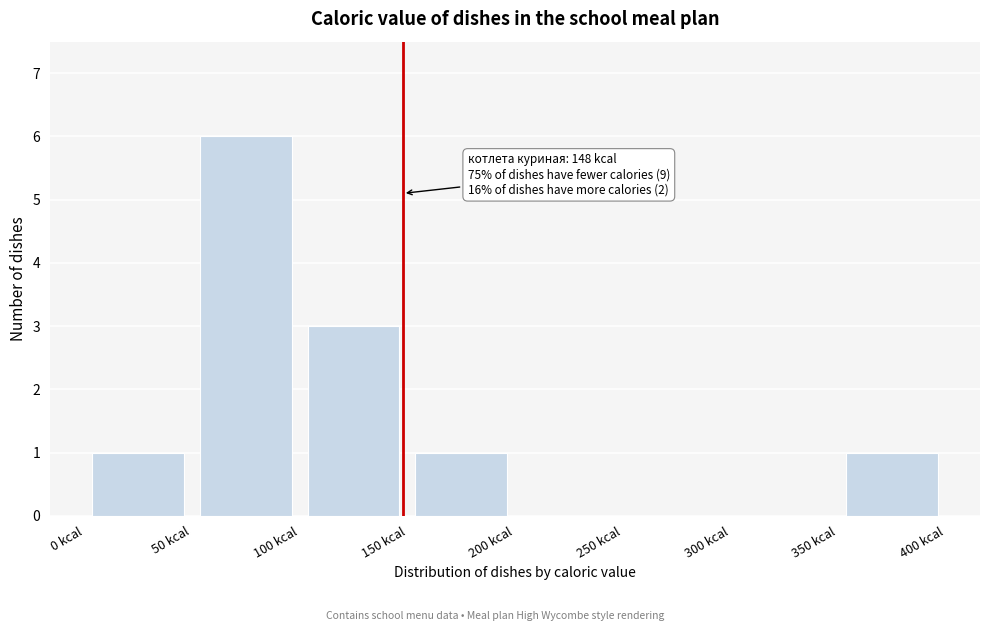

Which range on the x-axis has the tallest bar?

50 to 100